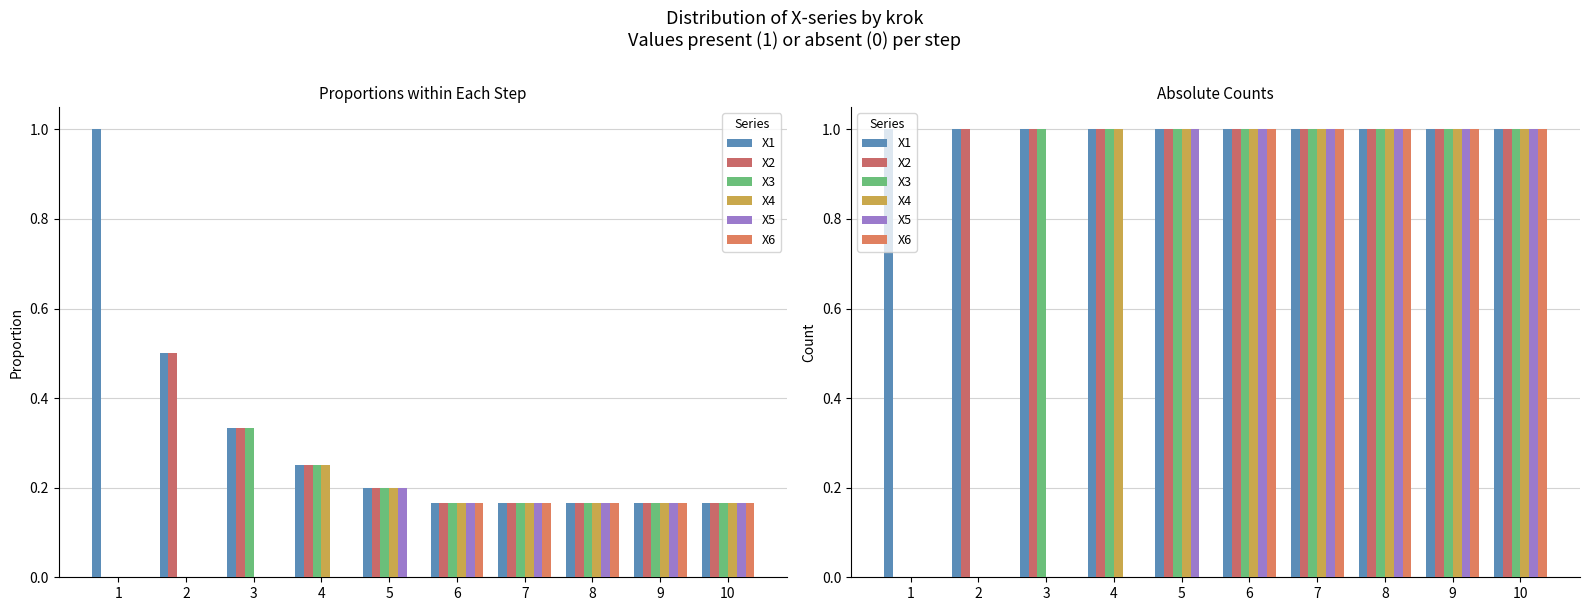

Rank the series at 8 from lowest to highest value.

X1, X2, X3, X4, X5, X6